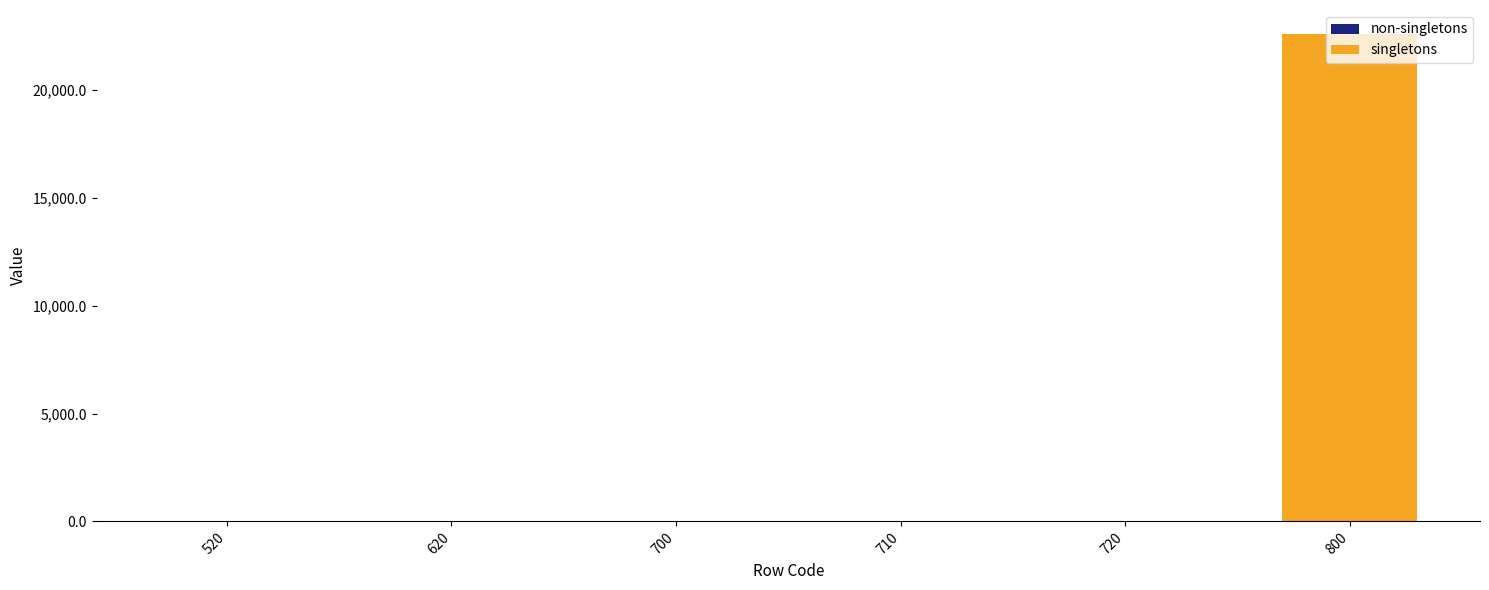

Is it true that the value at 710 is -9796.5?

False